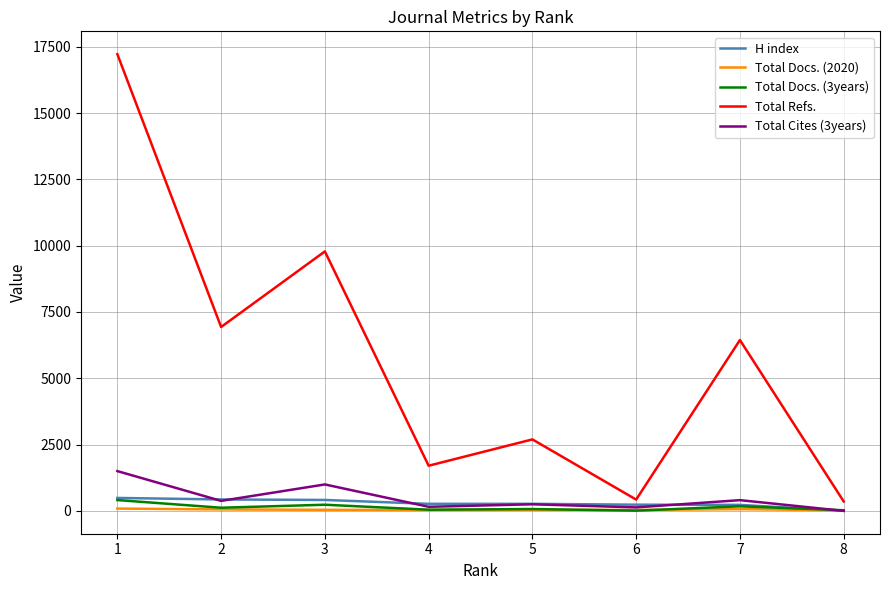

At which category does Total Cites (3years) reach its first local peak?

3